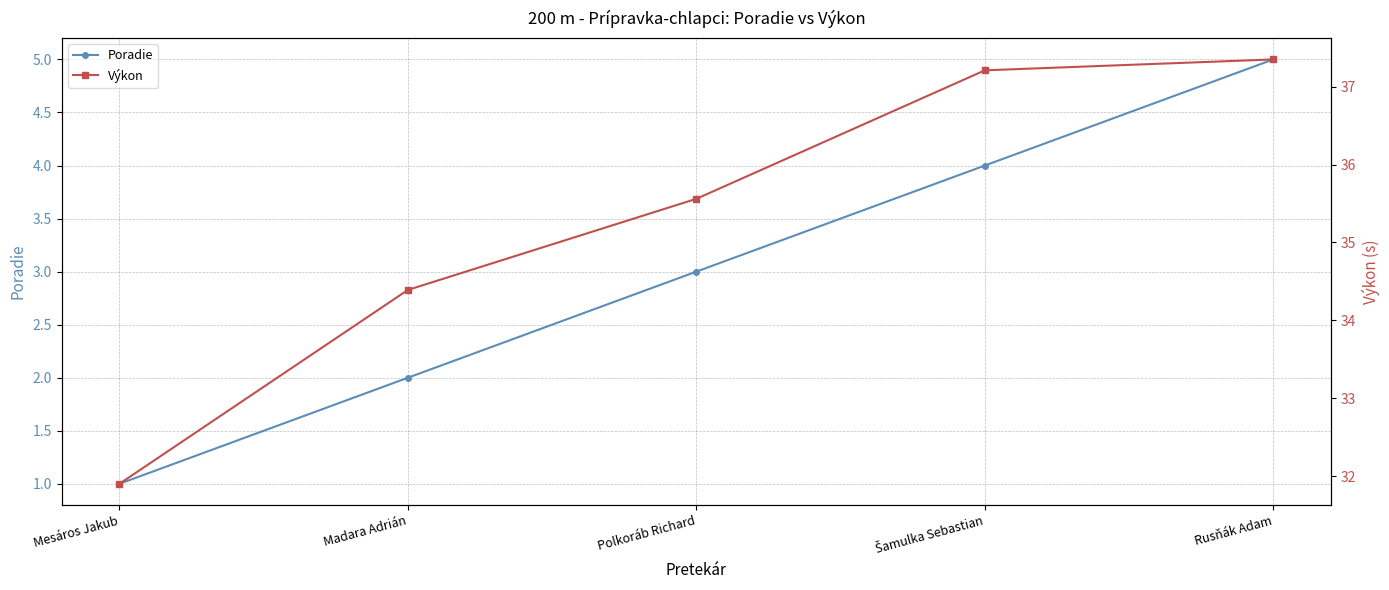

Which has a higher value, Polkoráb Richard or Šamulka Sebastian?

Šamulka Sebastian